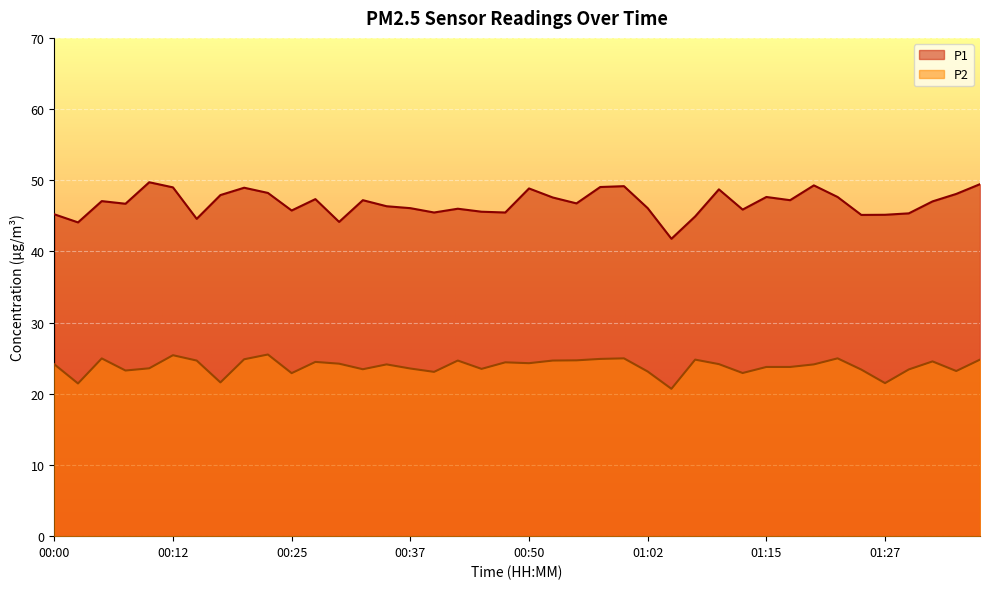

What is the difference between the second highest and minimum values in the P1 series?

7.7